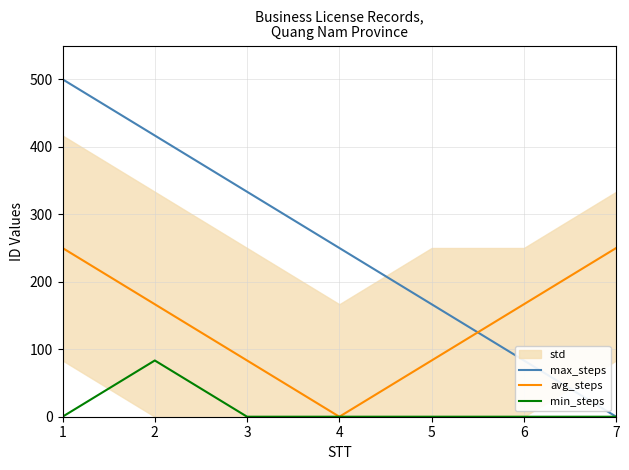

True or false: min_steps and avg_steps intersect in this chart.

False